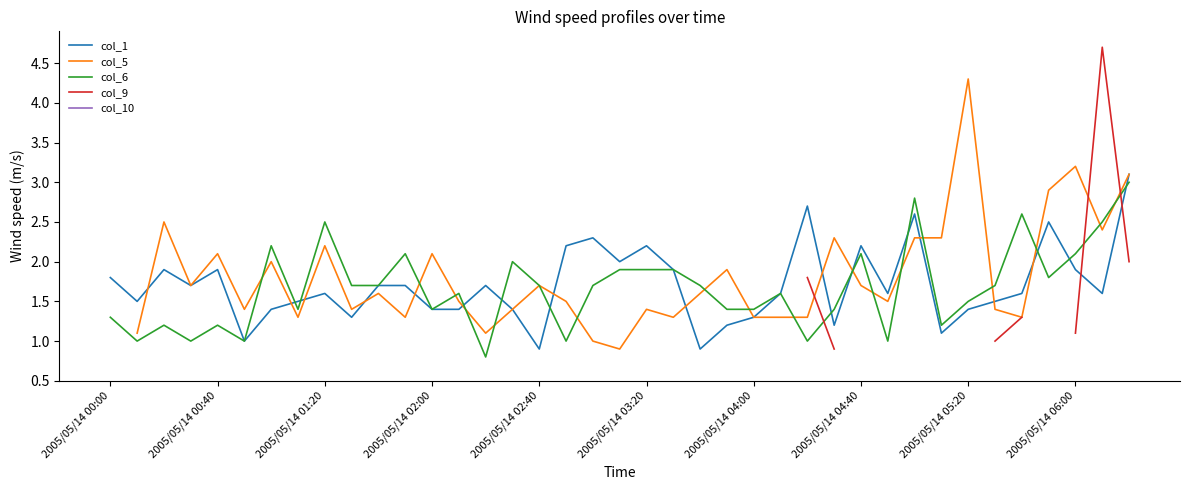

True or false: col_9 and col_6 cross at least once.

True